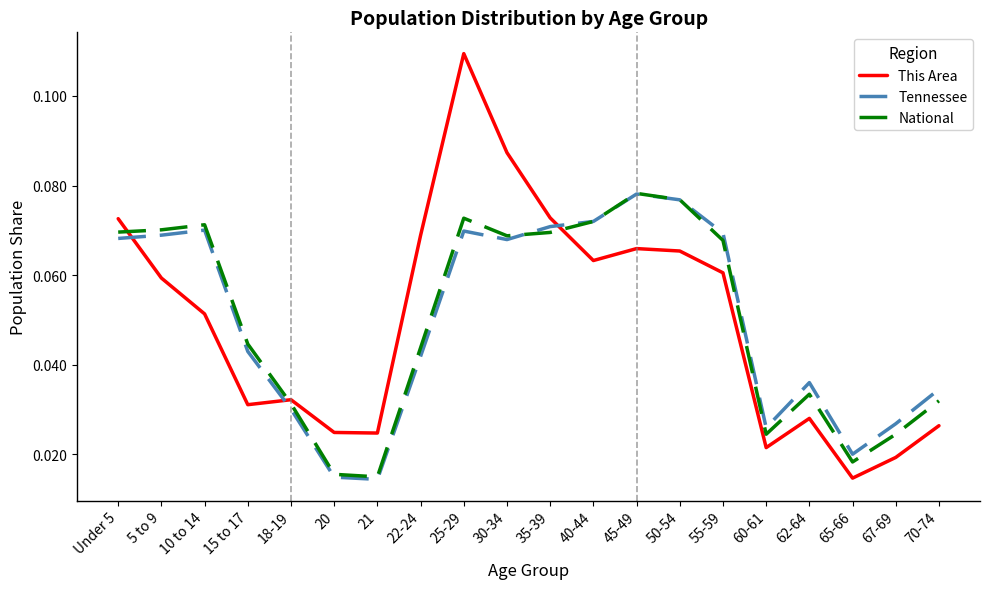

Is this an area chart (filled region under the line)?

No